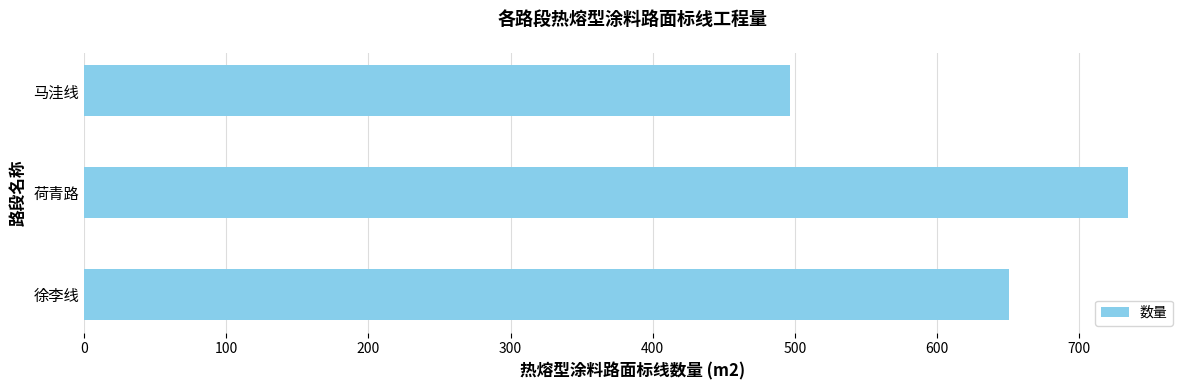

The value at 徐李线 is 650.5. True or false?

True